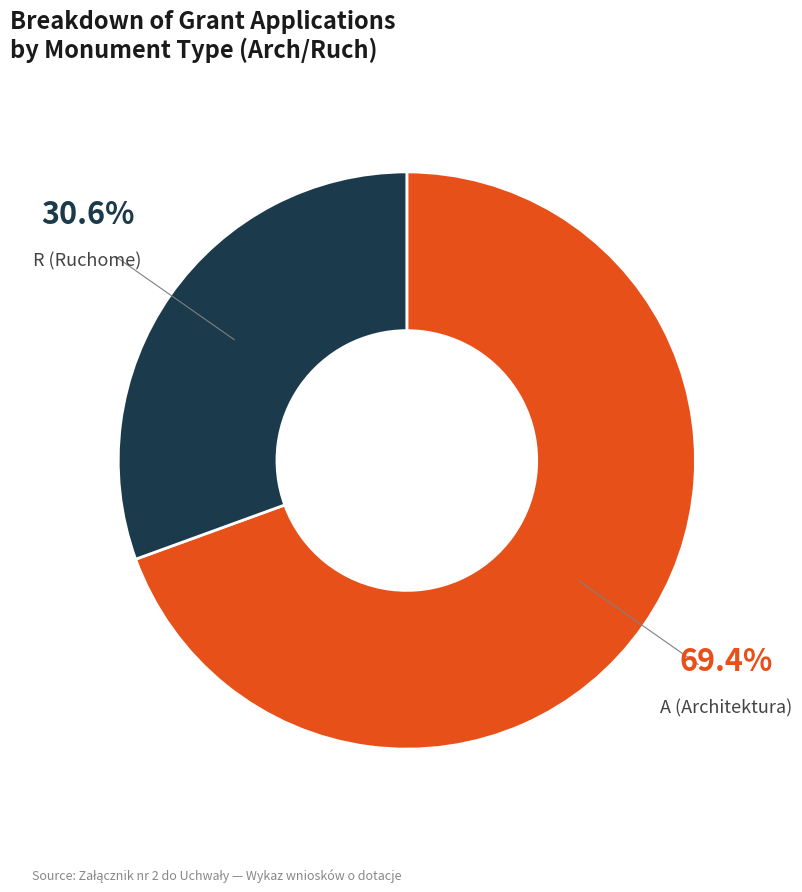

Is there any slice that represents more than half of the pie?

Yes